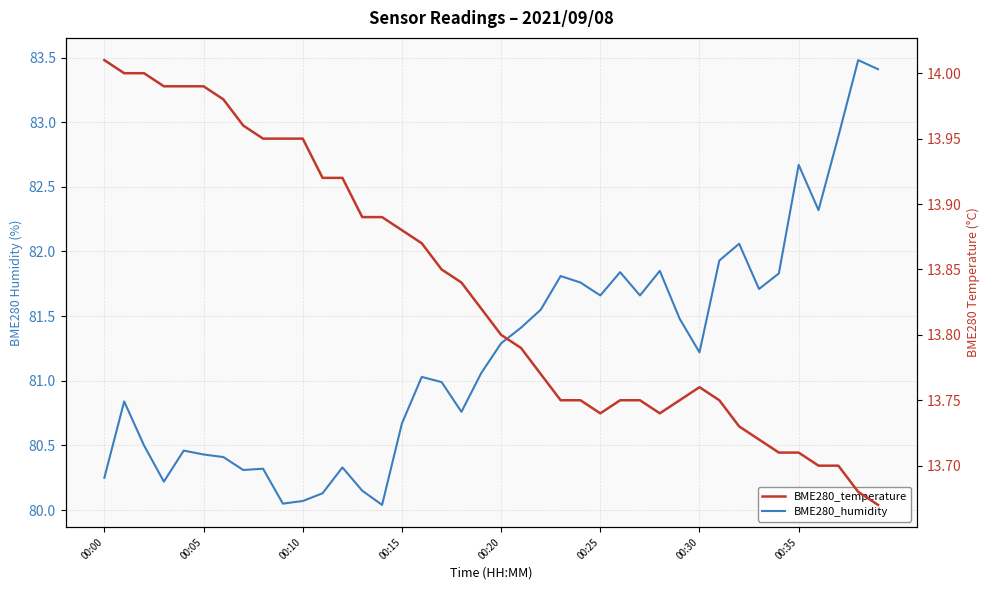

Reading left to right, list all the values displayed in this chart.

BME280_humidity: 80.2	80.8	80.5	80.2	80.5	80.4	80.4	80.3	80.3	80.0	80.1	80.1	80.3	80.2	80.0	80.7	81.0	81.0	80.8	81.1	81.3	81.4	81.5	81.8	81.8	81.7	81.8	81.7	81.8	81.5	81.2	81.9	82.1	81.7	81.8	82.7	82.3	82.9	83.5	83.4
BME280_temperature: 14.0	14.0	14.0	14.0	14.0	14.0	14.0	14.0	13.9	13.9	13.9	13.9	13.9	13.9	13.9	13.9	13.9	13.8	13.8	13.8	13.8	13.8	13.8	13.8	13.8	13.7	13.8	13.8	13.7	13.8	13.8	13.8	13.7	13.7	13.7	13.7	13.7	13.7	13.7	13.7